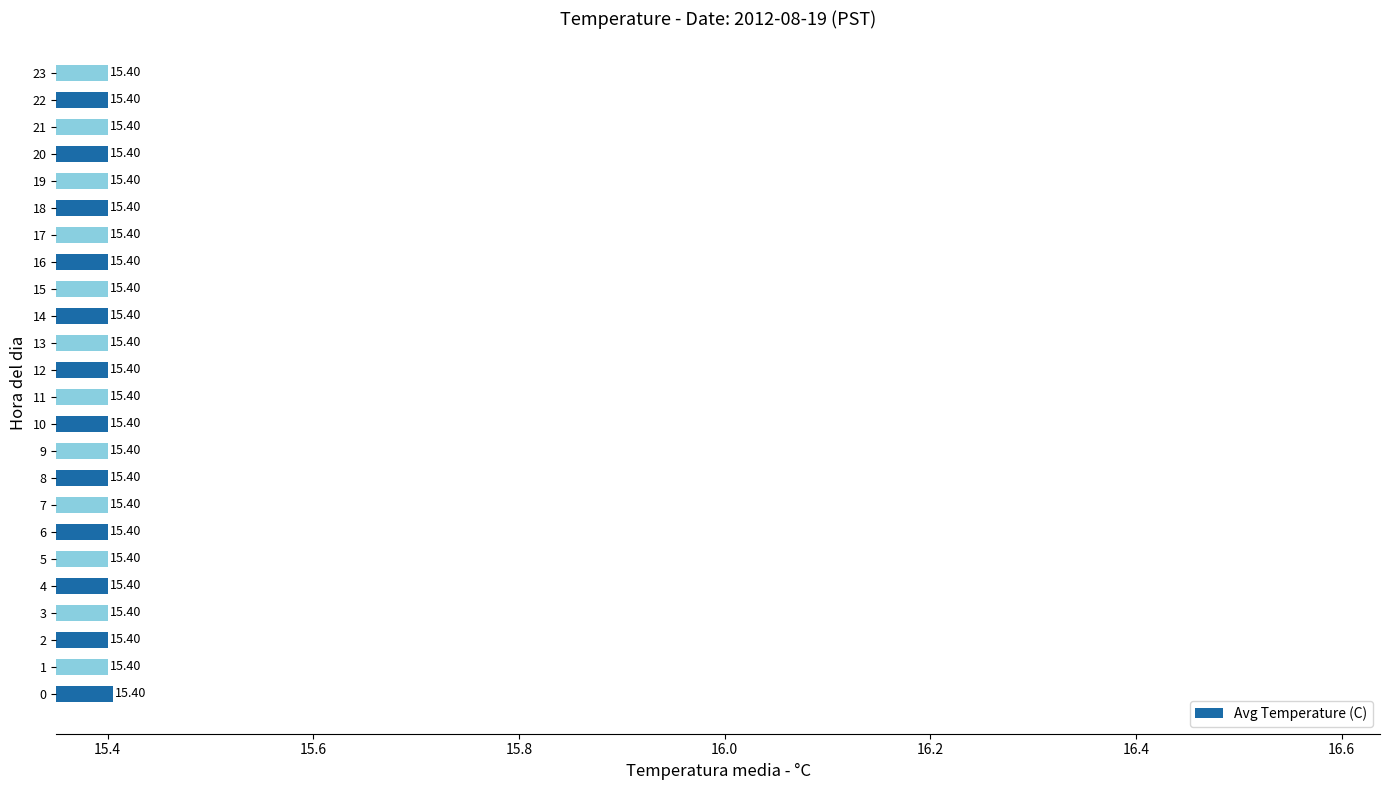

How many series are shown in this chart?

1